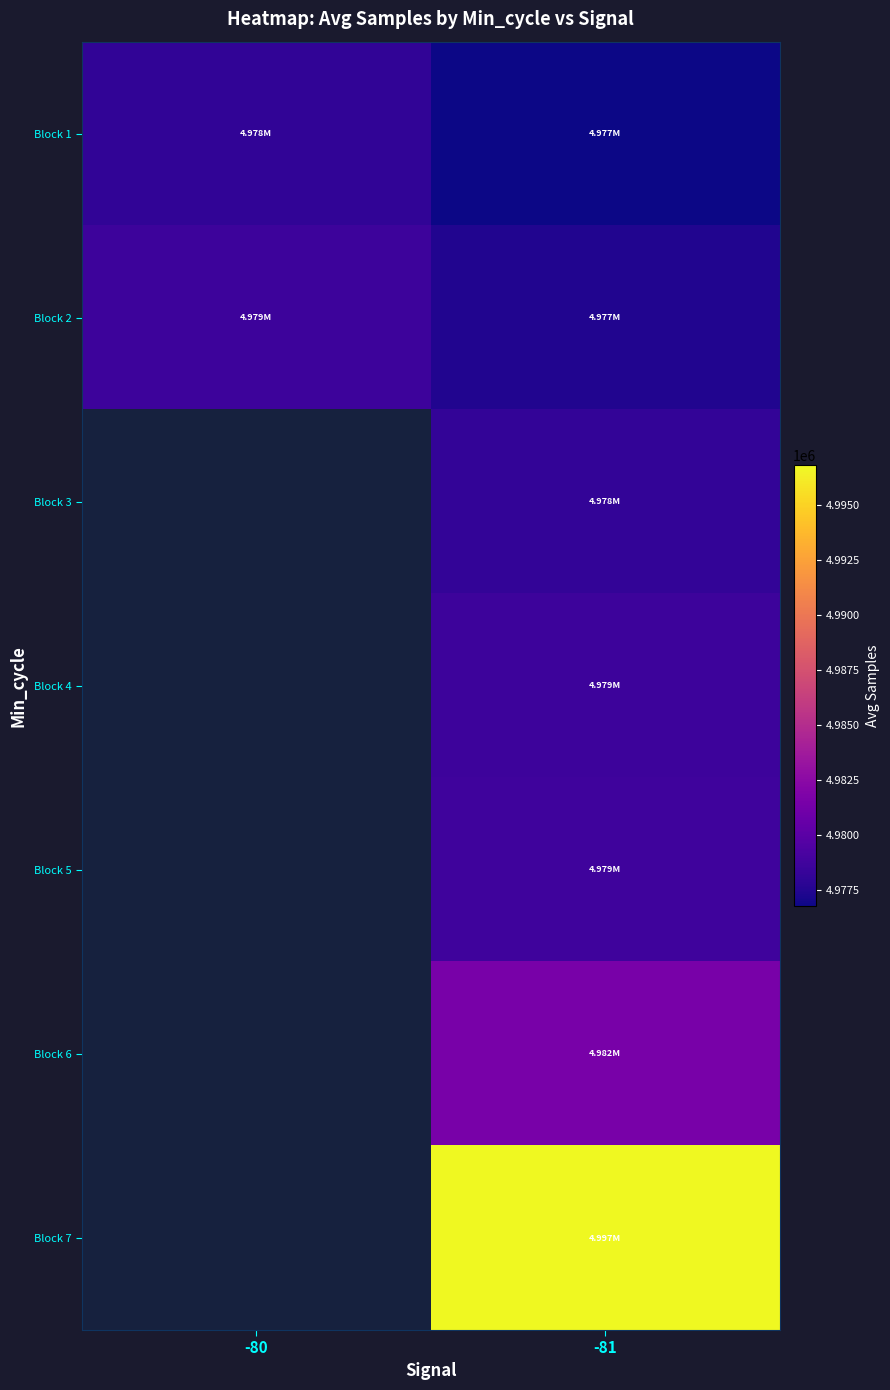

What is the spread (max minus min) of values at -81?

20050.2